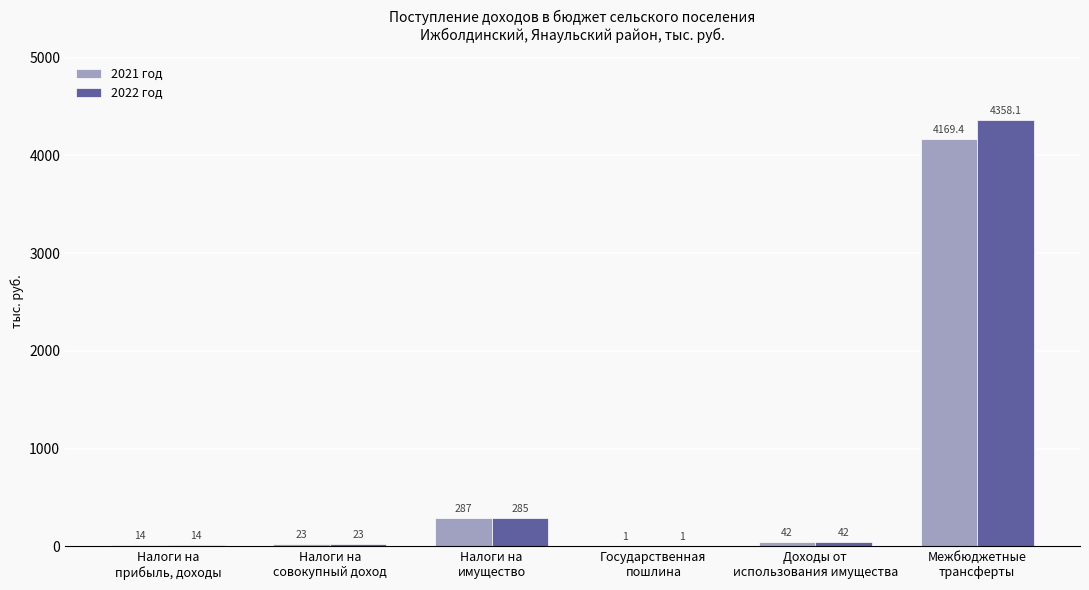

Is it true that 2022 год equals 42.0 at Доходы от
использования имущества?

True